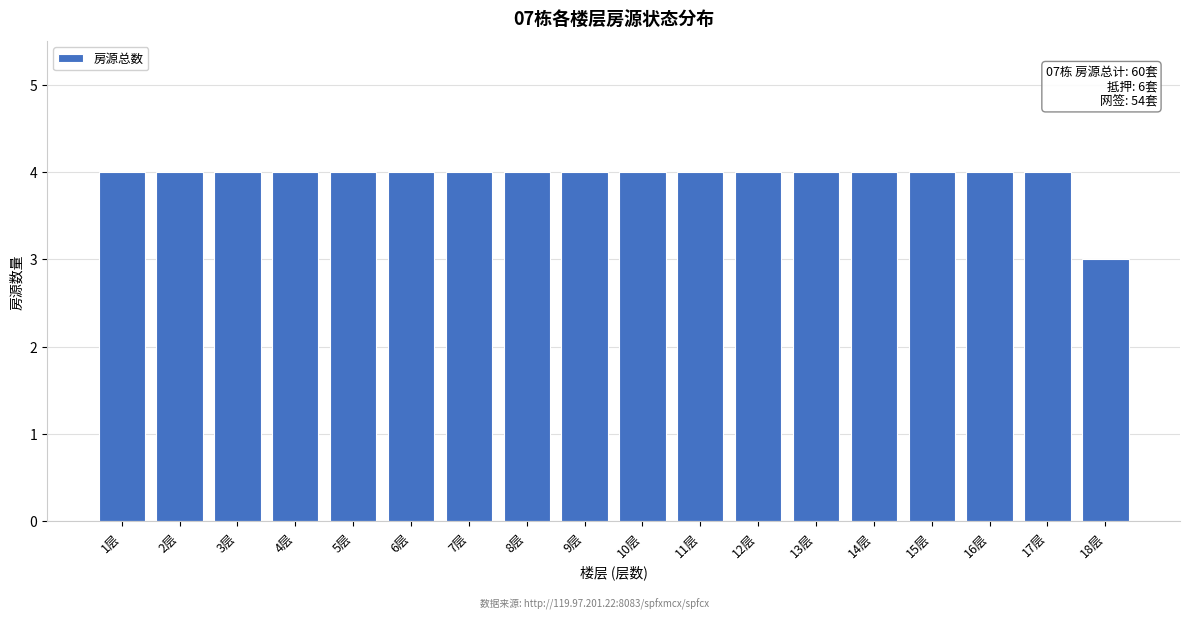

Reading left to right, what are all the values shown in this chart?

1层=4	2层=4	3层=4	4层=4	5层=4	6层=4	7层=4	8层=4	9层=4	10层=4	11层=4	12层=4	13层=4	14层=4	15层=4	16层=4	17层=4	18层=3